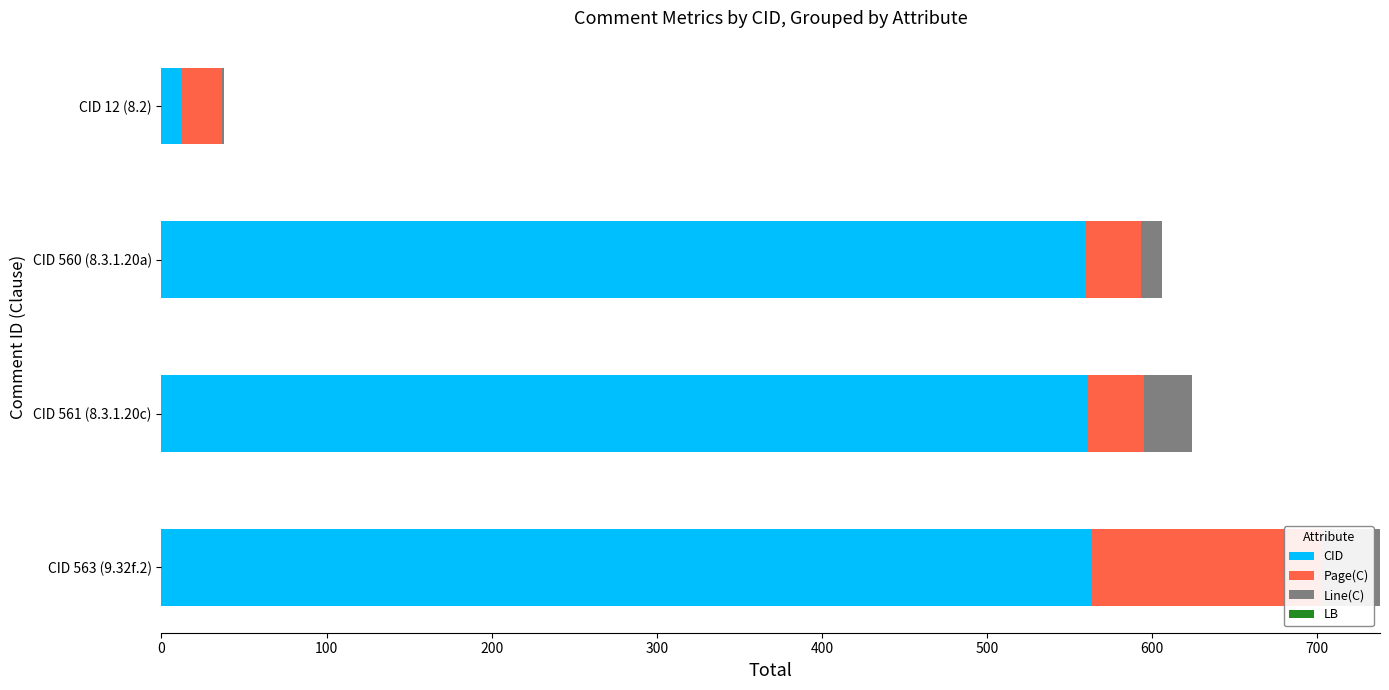

What is the difference between the maximum and minimum values in the CID series?

551.0